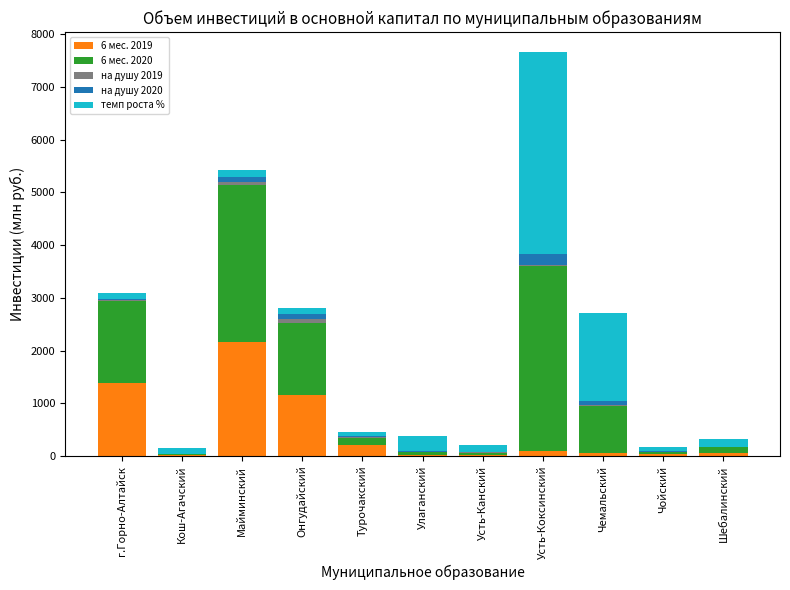

What are all the series names shown in the legend?

6 мес. 2019, 6 мес. 2020, на душу 2019, на душу 2020, темп роста %